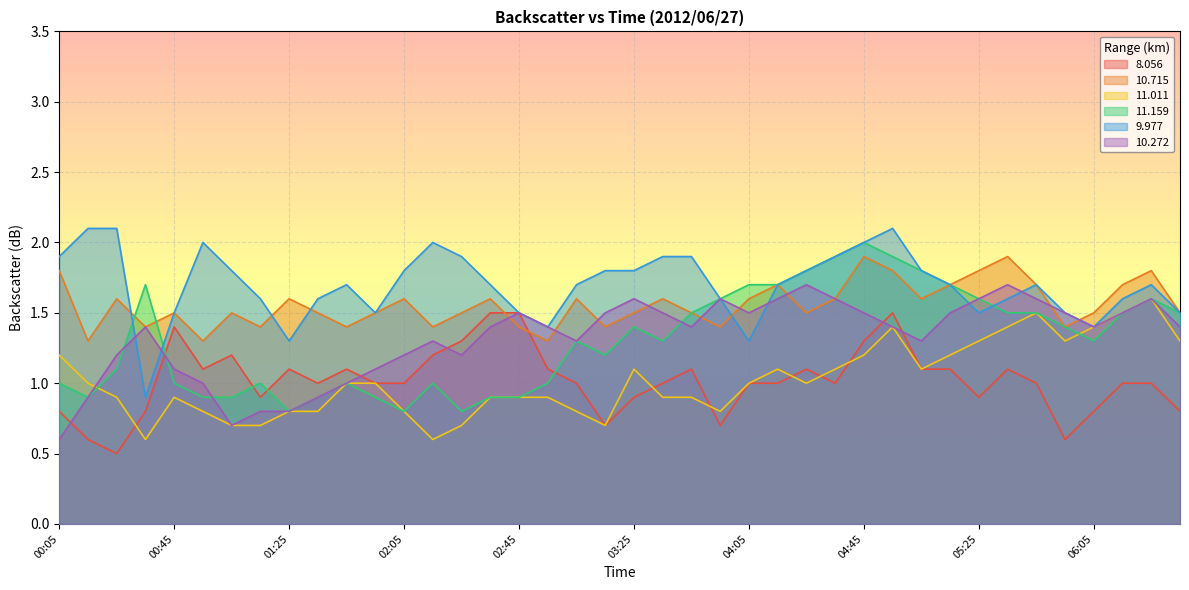

What is the total value across all series at 00:35?

6.8